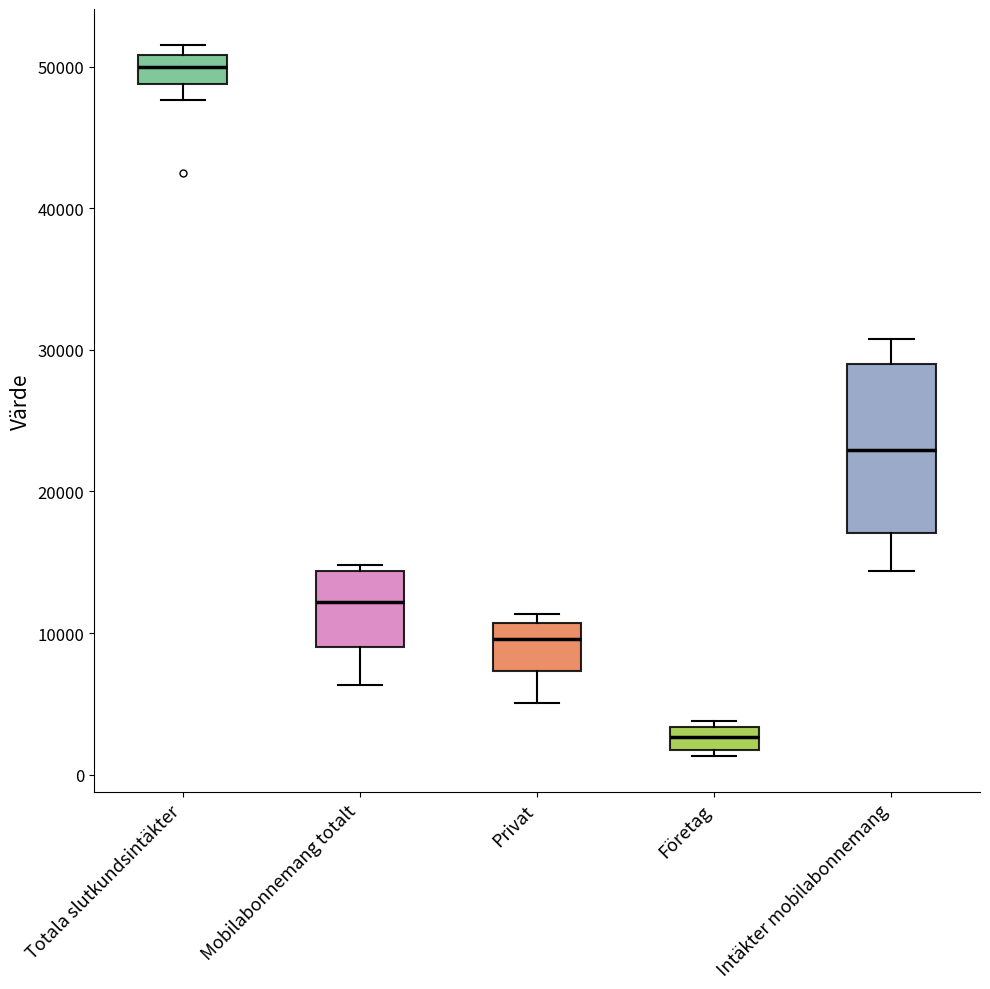

Where does the lower whisker of the box for Privat end on the y-axis? The values are not printed on the chart, so give them approximately, as read against the axis.

5000